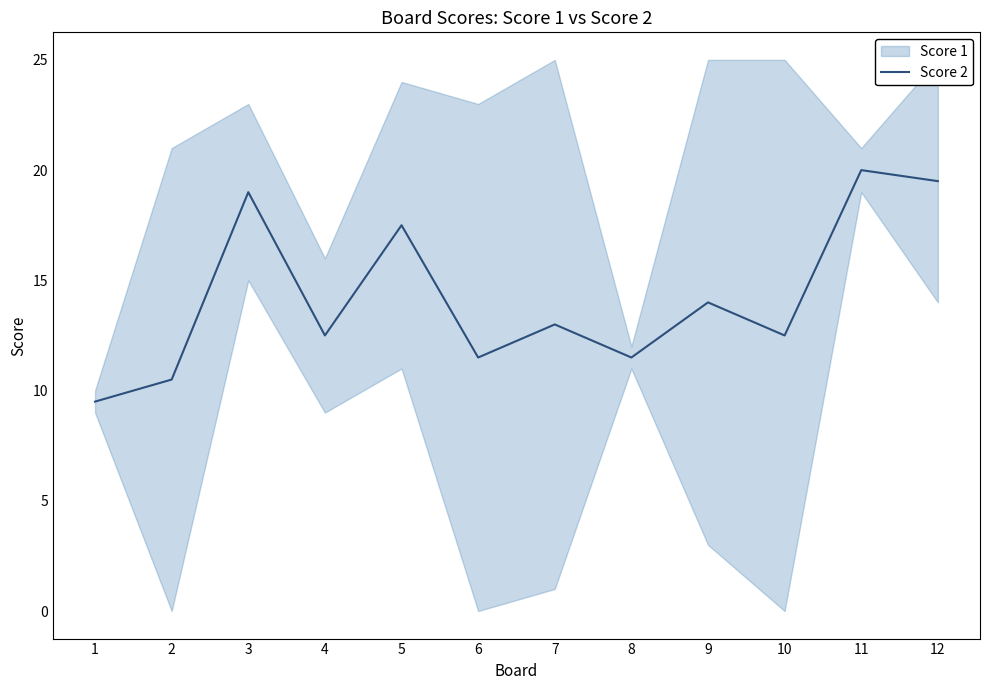

What is the difference between the values at 7 and 2?

2.5